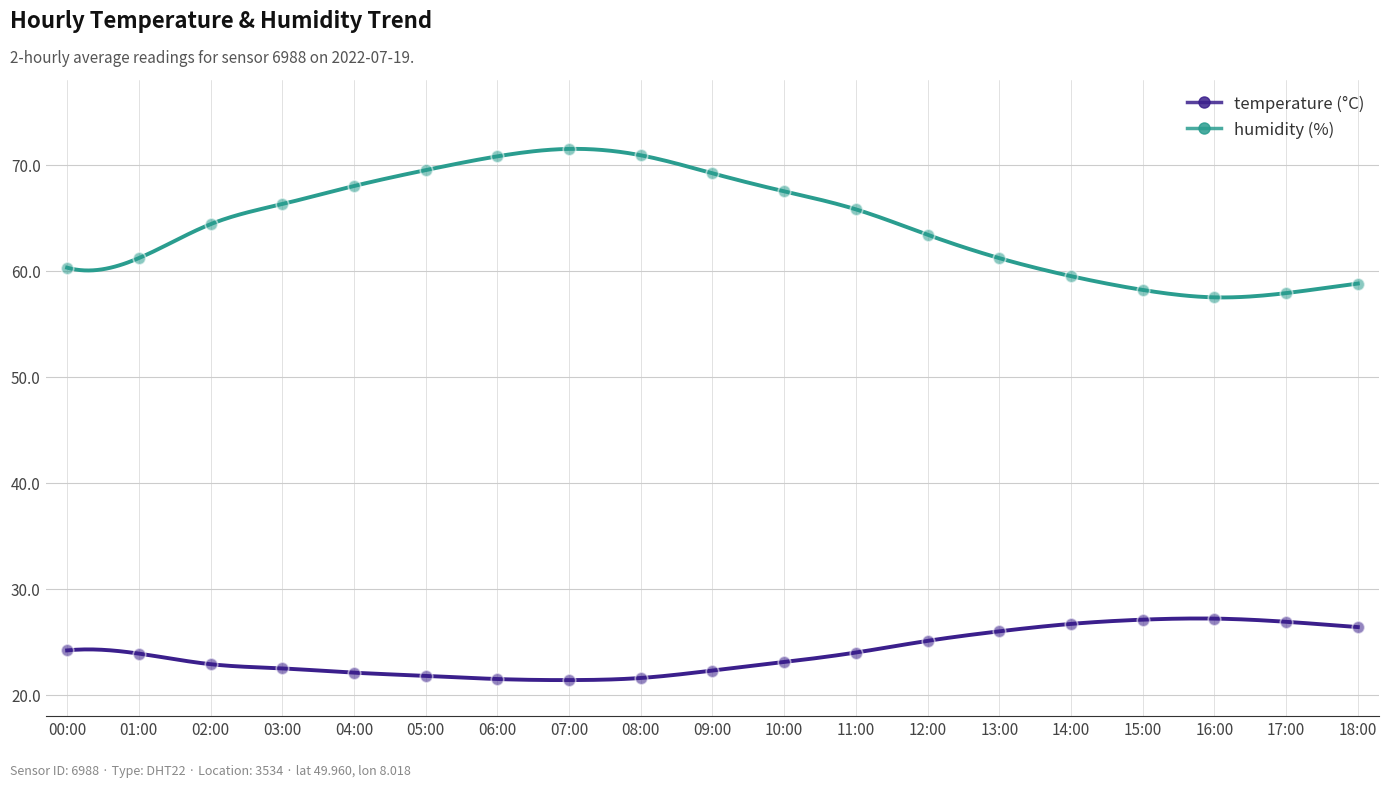

Is the value of humidity at 02:00 greater than the value of temperature at 02:00?

Yes